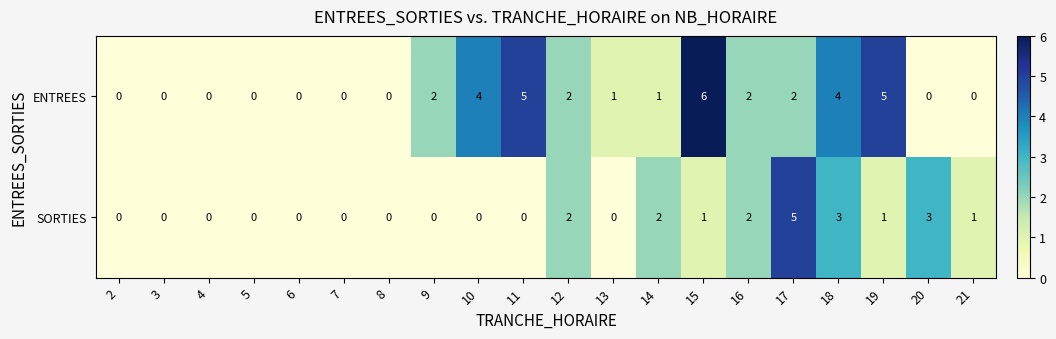

Is the value of ENTREES at 4 greater than the value of SORTIES at 14?

No